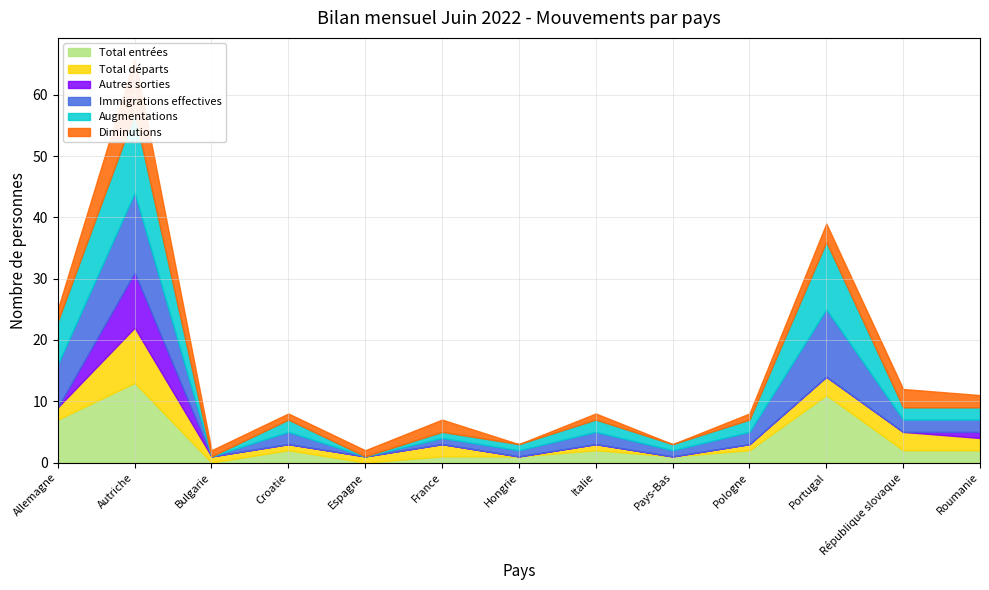

The Autres sorties series shows 0 at France. True or false?

True